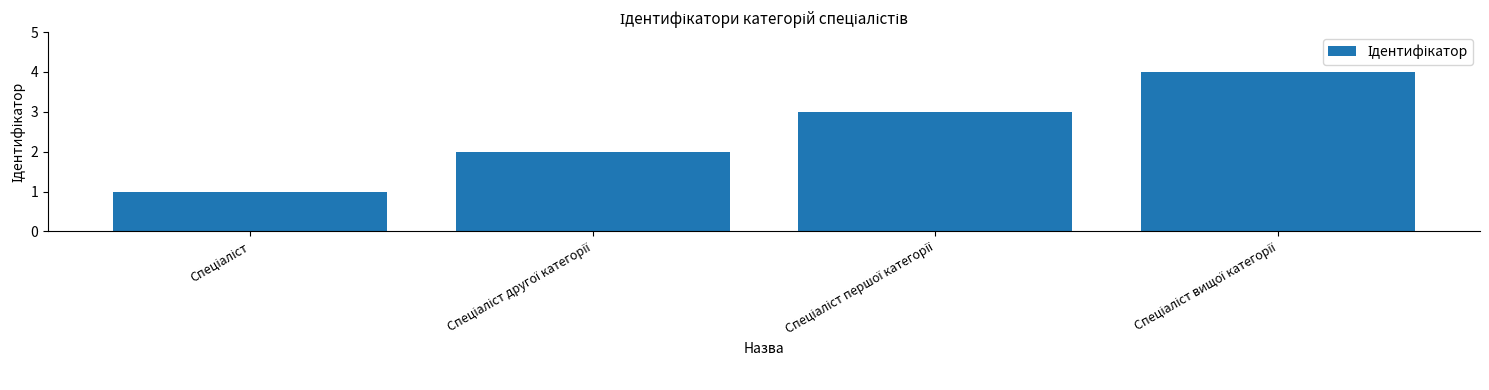

What is the maximum value shown in the chart?

4